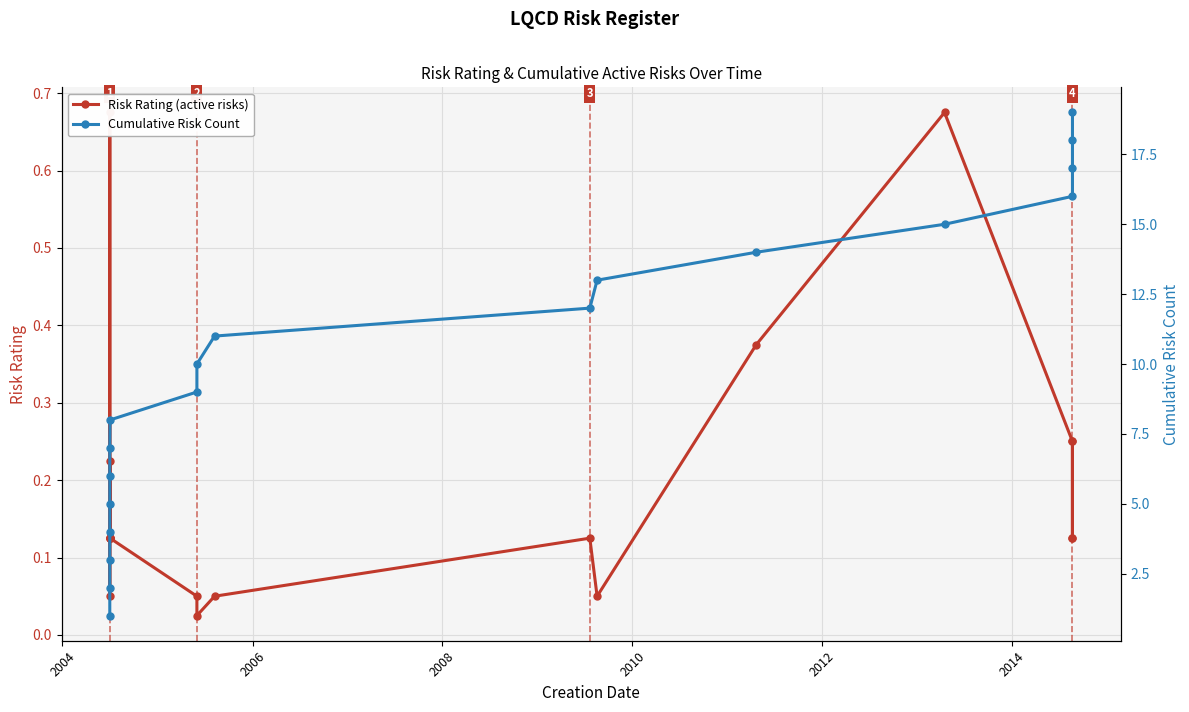

Rank the series by their maximum value, from lowest to highest.

Risk Rating (active risks), Cumulative Risk Count